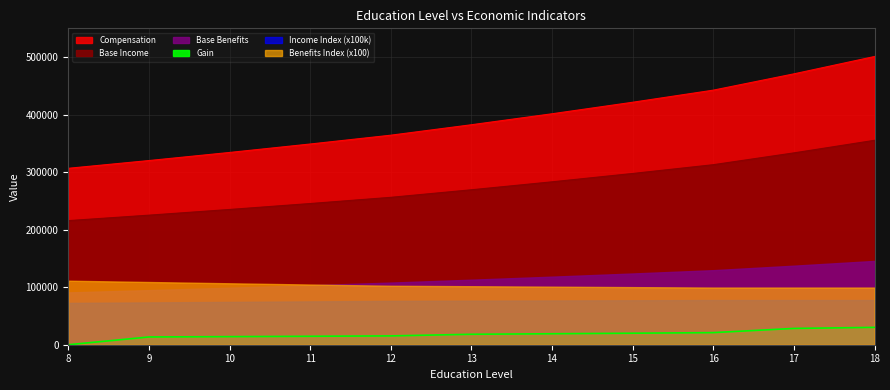

What is the spread (max minus min) of values at 18?

470870.4